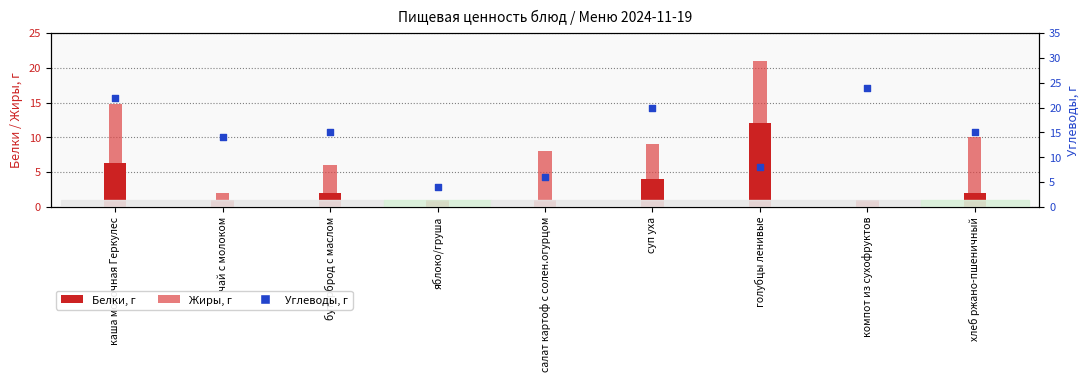

Is the value of Жиры at салат картоф с солен.огурцом greater than the value of Белки at чай с молоком?

Yes